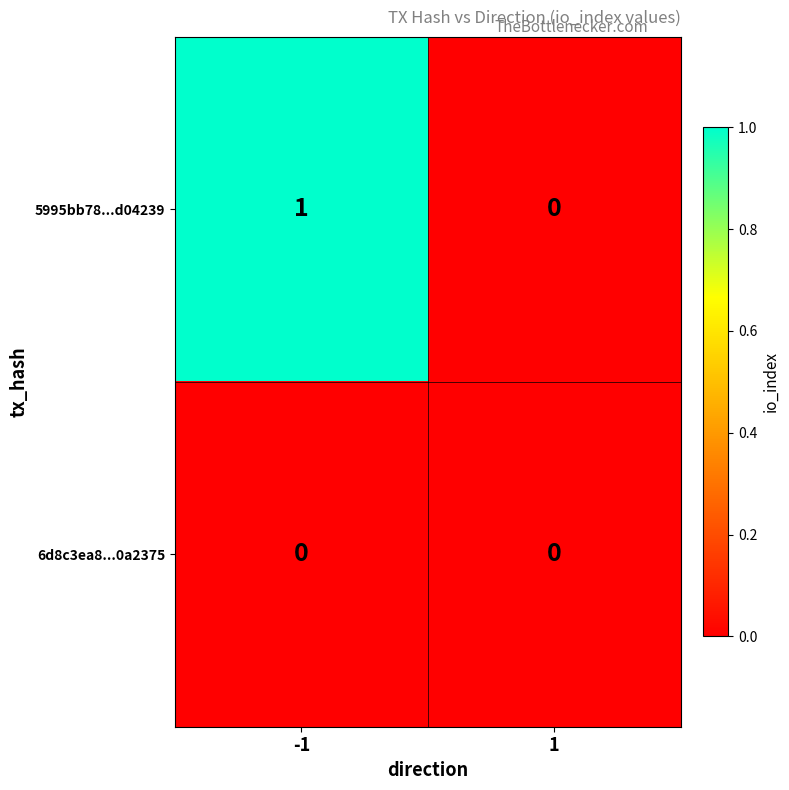

The 5995bb78...d04239 series shows 0 at -1. True or false?

False